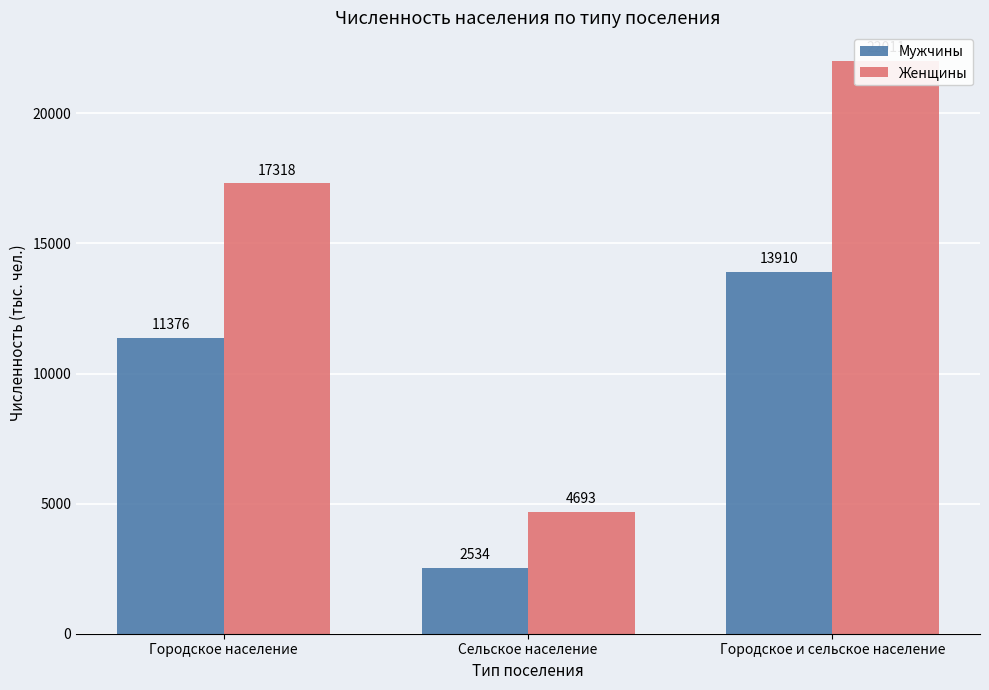

Which category has the lowest value in the Мужчины series?

Сельское население